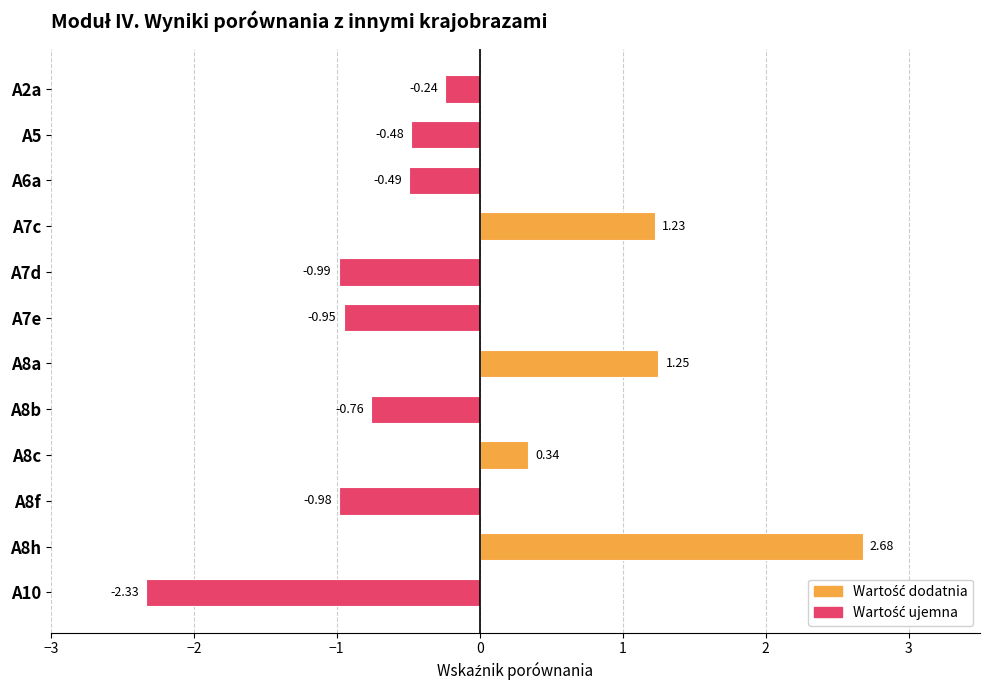

Are the bars grouped side by side (vs. stacked)?

No